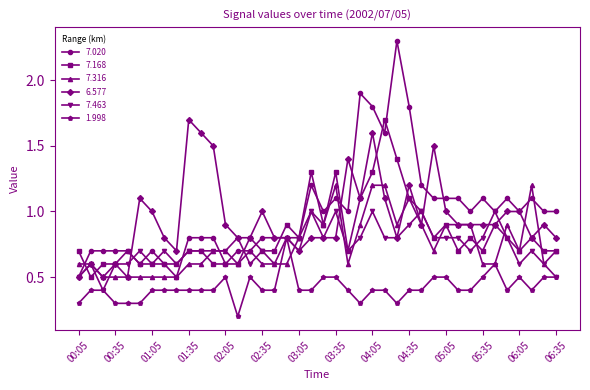

At how many categories does at least one series exceed 0?

40